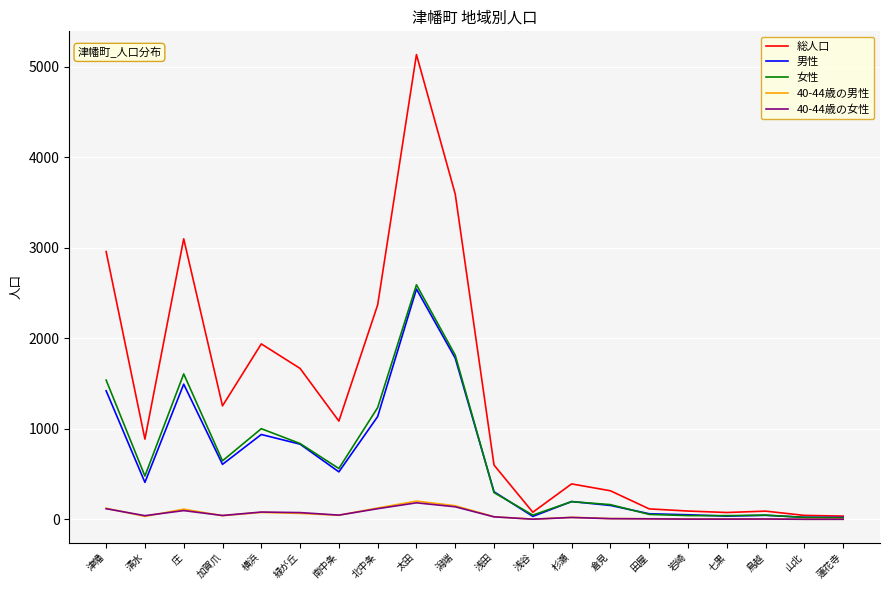

Which series has the largest total across all categories?

総人口